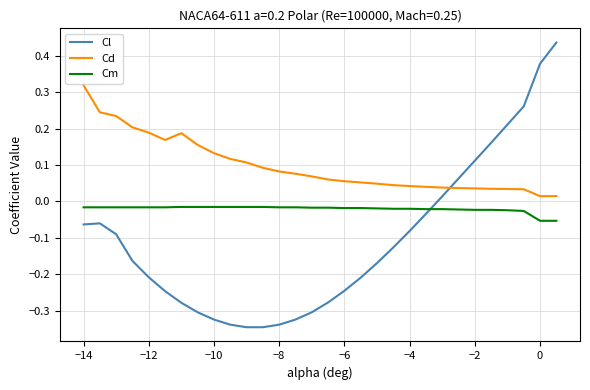

How many times do Cm and Cl cross each other?

1